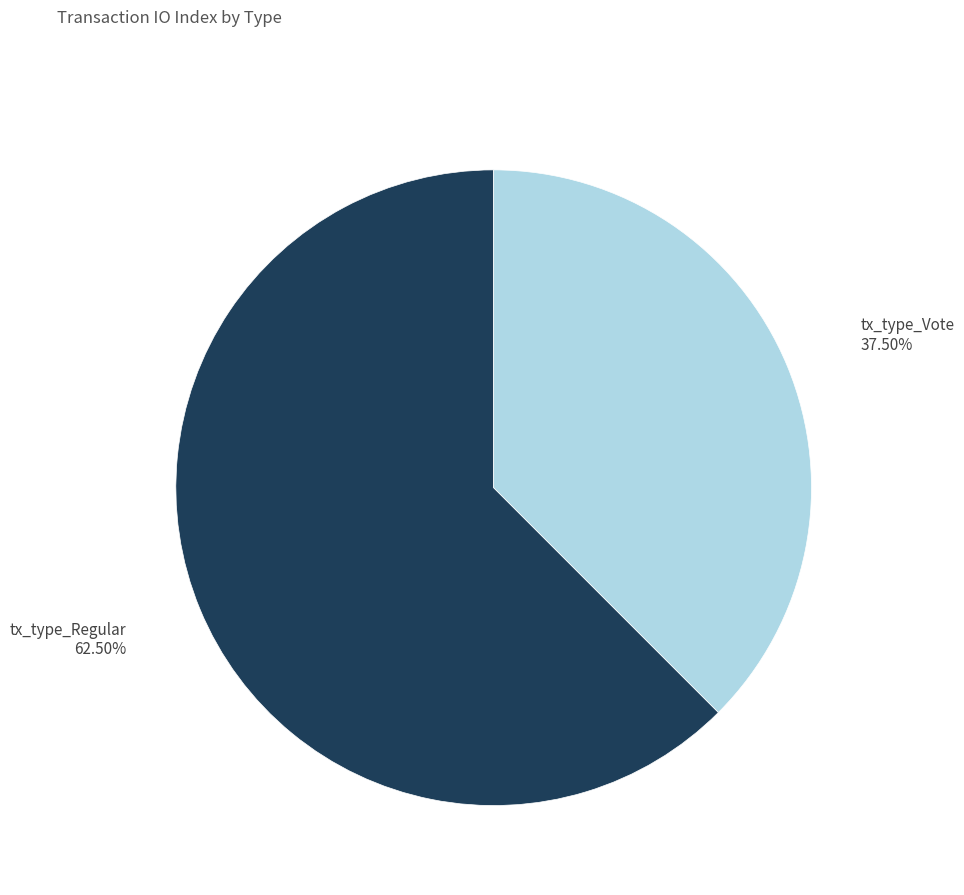

Is there any slice that represents more than half of the pie?

Yes